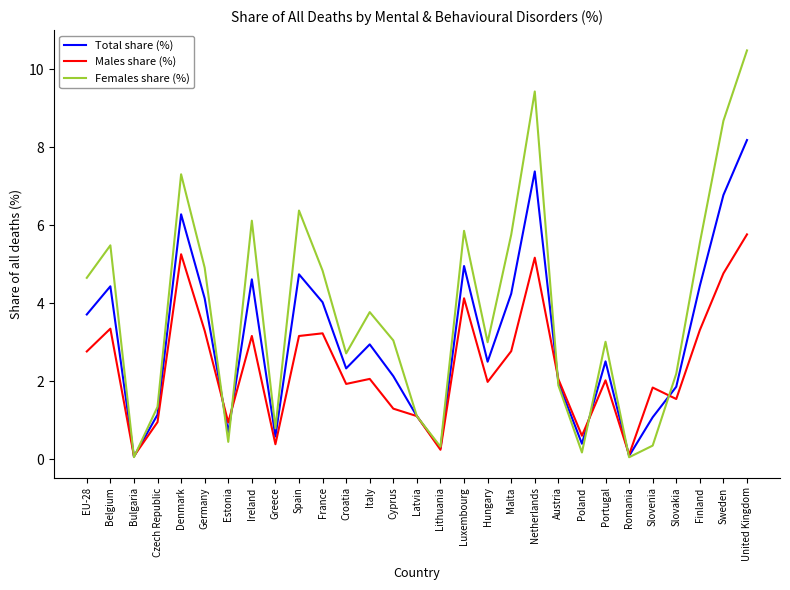

Which series has the largest total across all categories?

Females share (%)